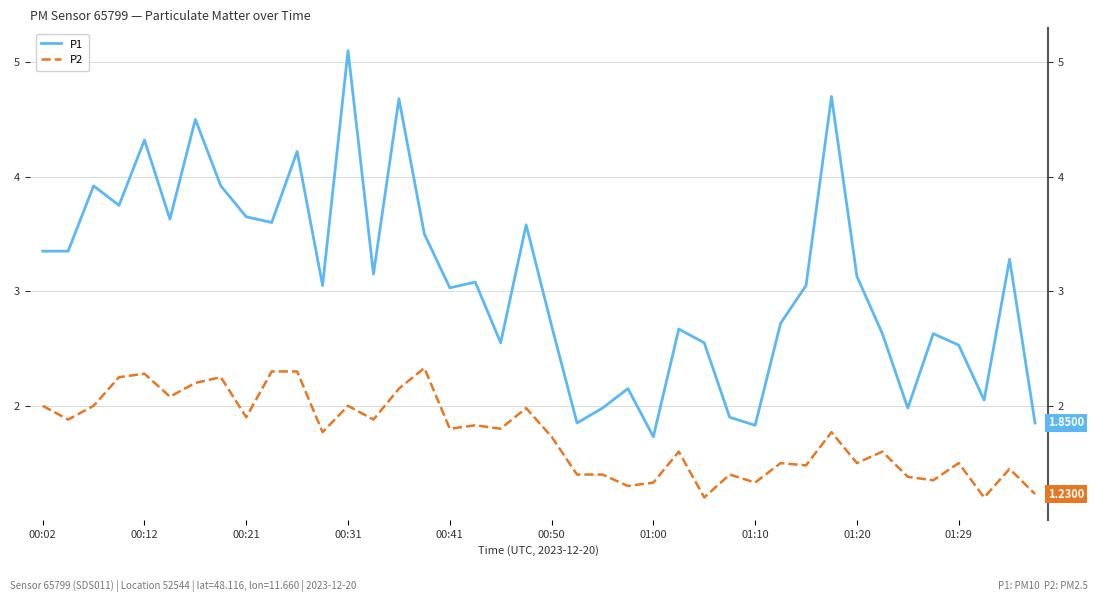

True or false: P2 has more than 0 points higher than both neighbors.

True